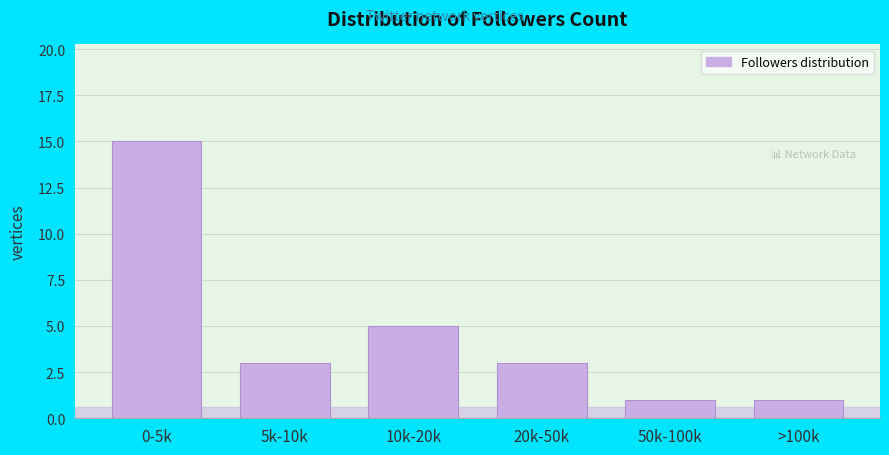

Reading left to right, what are all the values shown in this chart?

0-5k=15	5k-10k=3	10k-20k=5	20k-50k=3	50k-100k=1	>100k=1